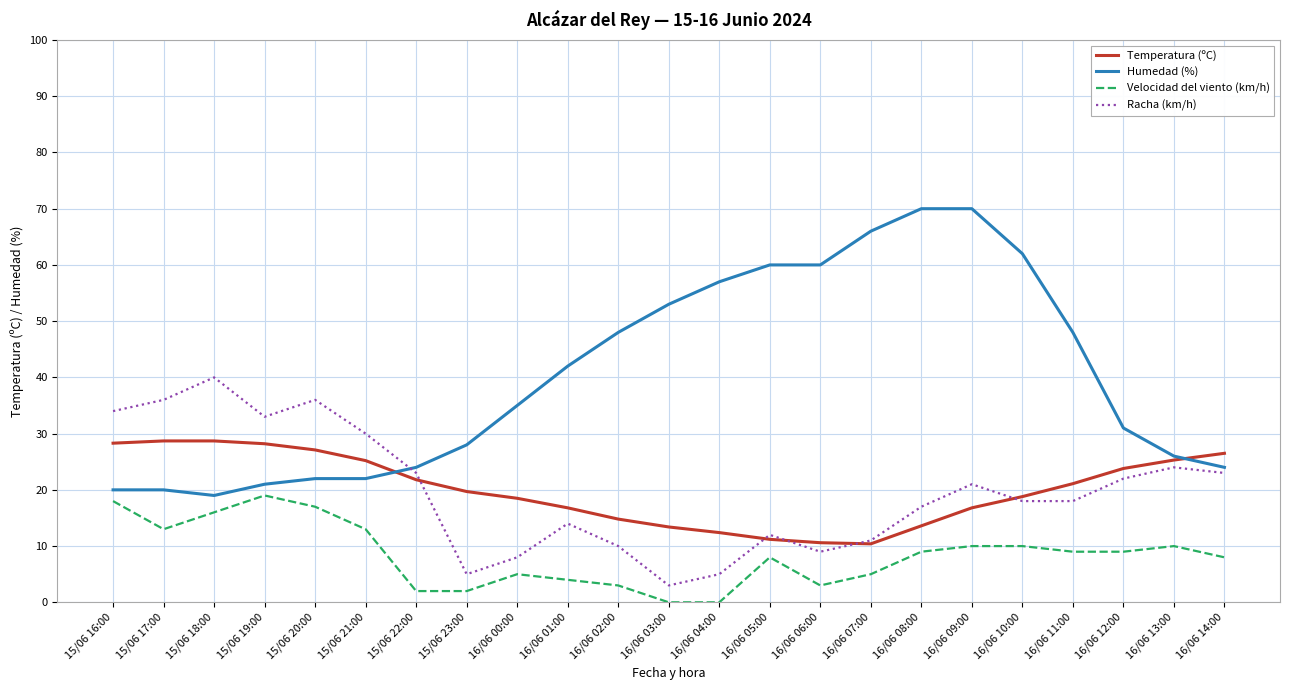

What is the difference between the Temperatura (ºC) values at 16/06 06:00 and 16/06 11:00?

10.5